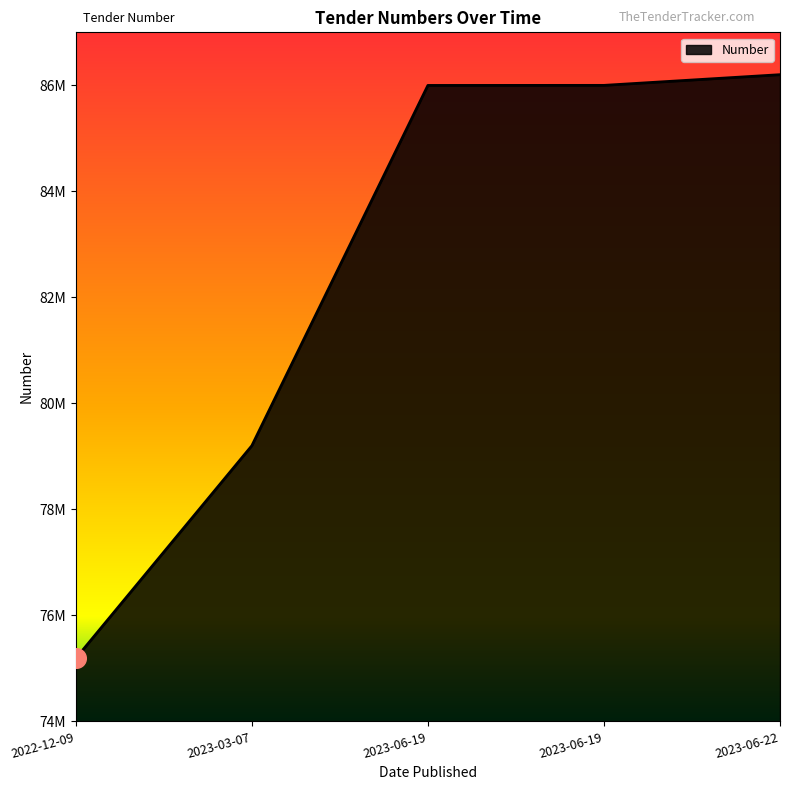

Which has a higher value, 2023-06-19 or 2023-06-19?

2023-06-19